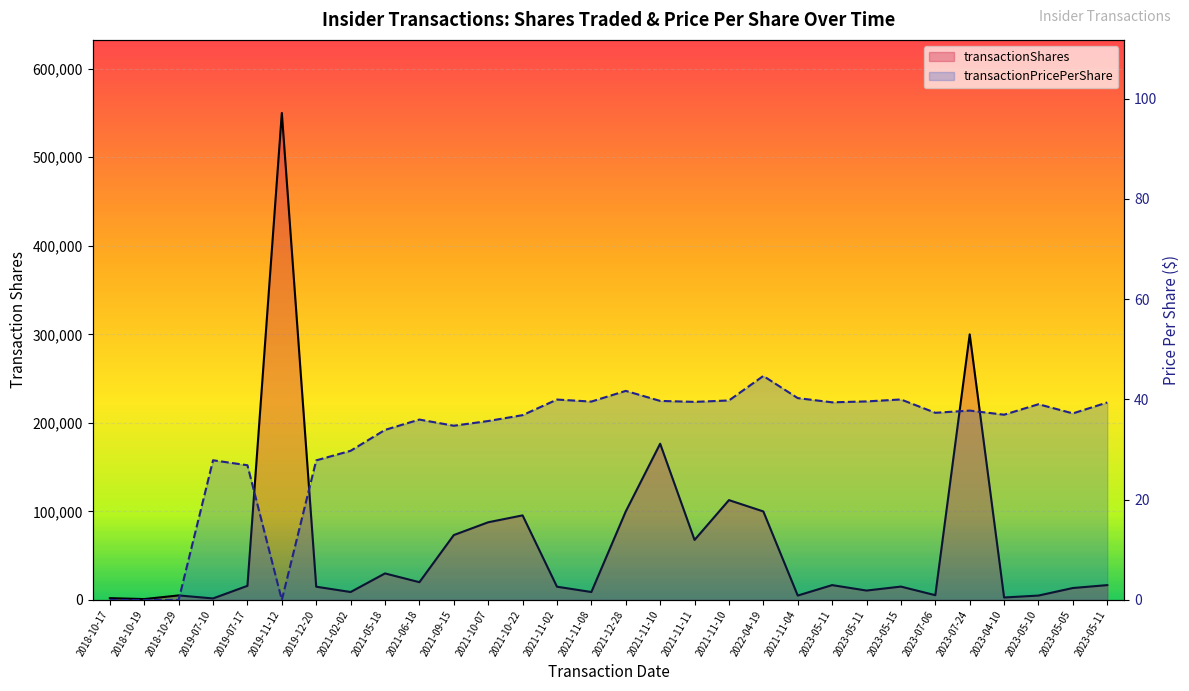

What are all the series names shown in the legend?

transactionShares, transactionPricePerShare